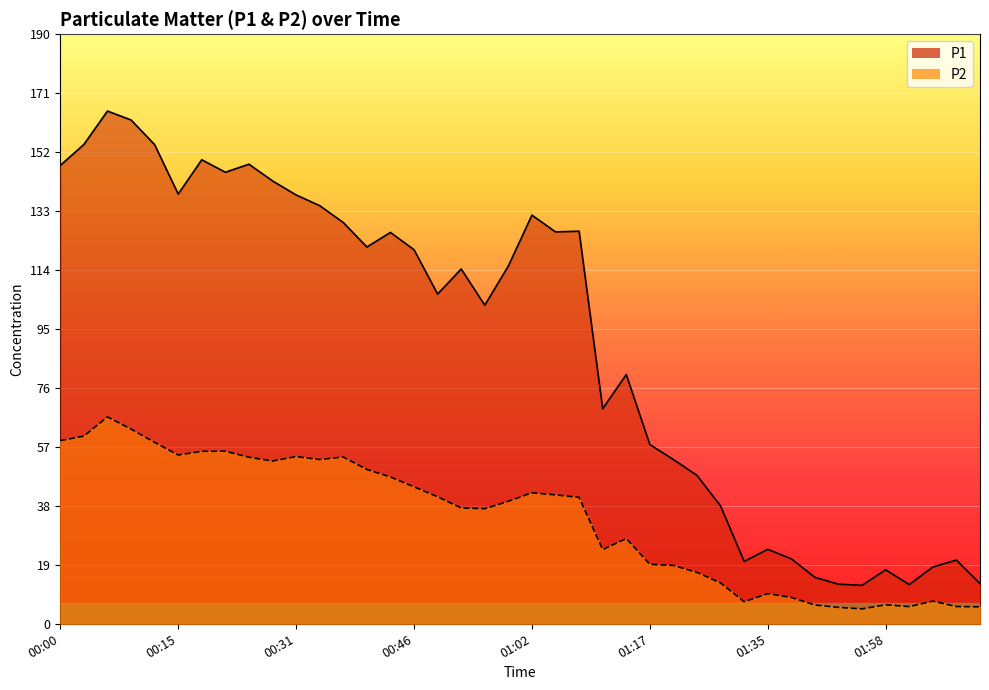

Which category has the highest value in the P1 series?

00:06